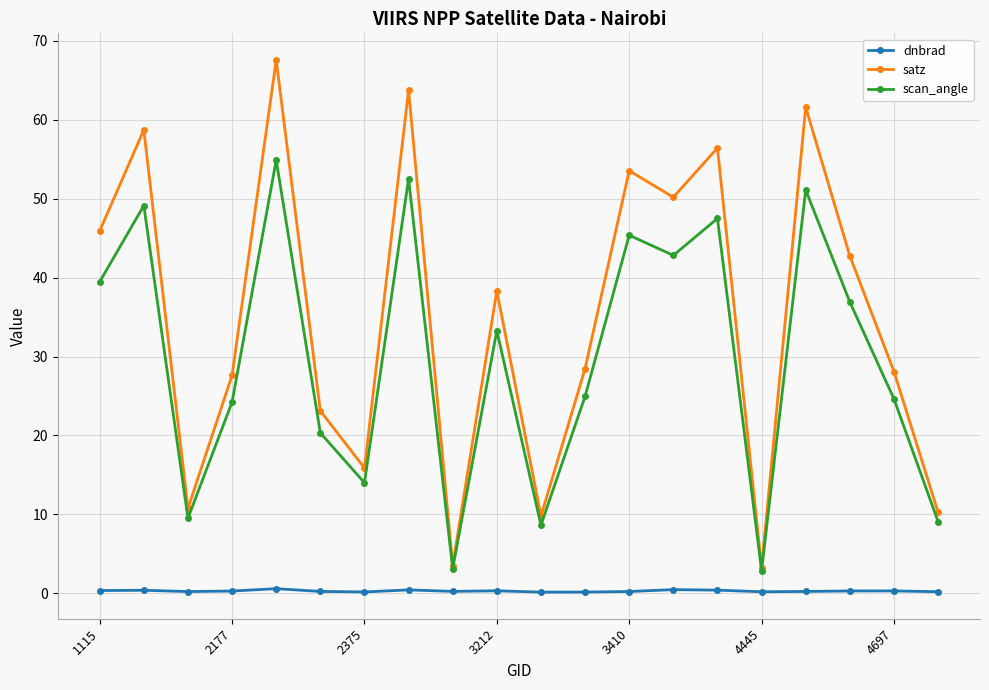

What is the highest value of the dnbrad series?

0.6